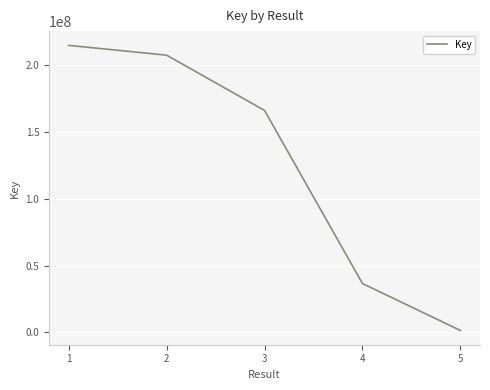

What is the approximate value at 2?

207290192